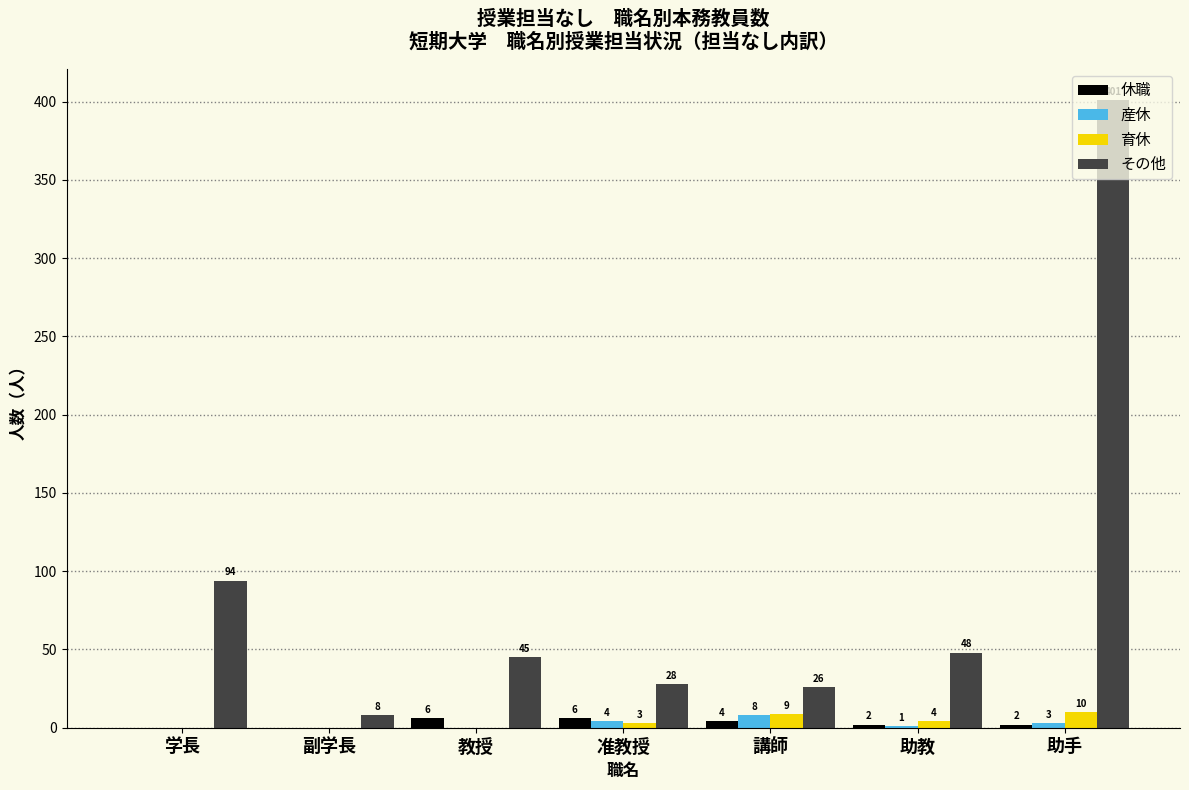

Reading left to right, list all the values displayed in this chart.

休職: 学長=0	副学長=0	教授=6	准教授=6	講師=4	助教=2	助手=2
産休: 学長=0	副学長=0	教授=0	准教授=4	講師=8	助教=1	助手=3
育休: 学長=0	副学長=0	教授=0	准教授=3	講師=9	助教=4	助手=10
その他: 学長=94	副学長=8	教授=45	准教授=28	講師=26	助教=48	助手=401